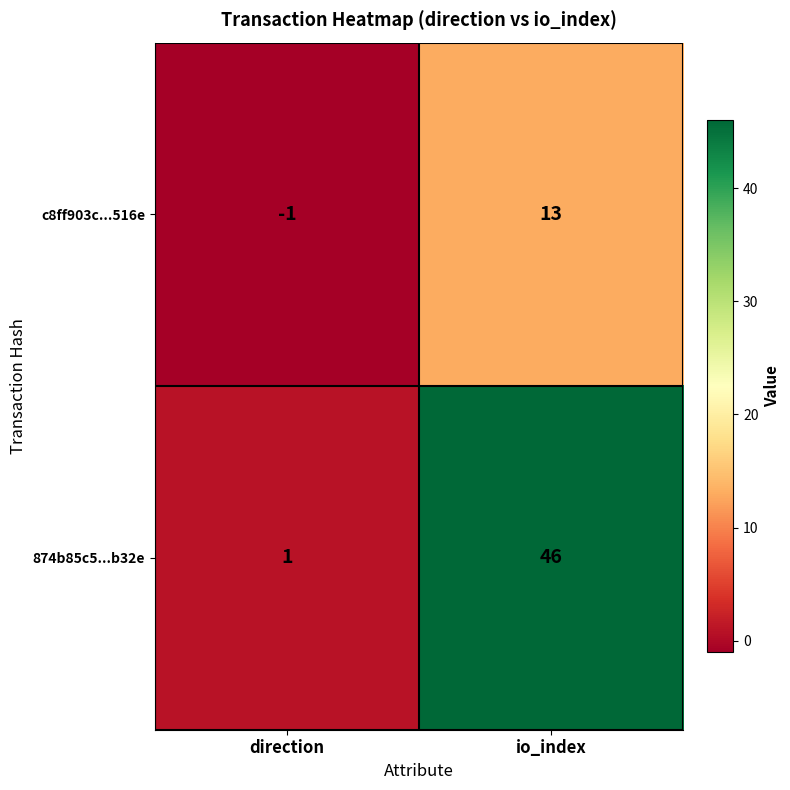

Rank the series by their maximum value, from highest to lowest.

874b85c5...b32e, c8ff903c...516e